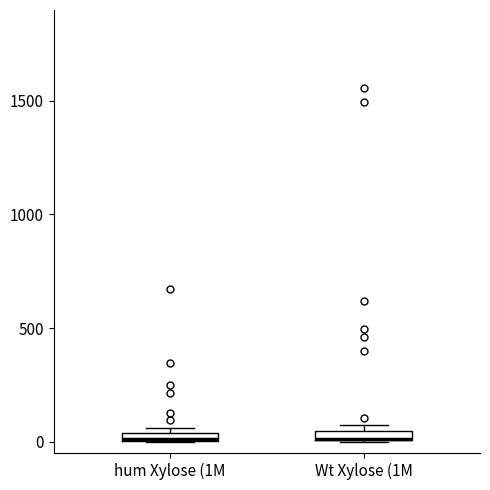

Where is the upper edge of the box for hum Xylose (1M on the y-axis? The values are not printed on the chart, so give them approximately, as read against the axis.

50